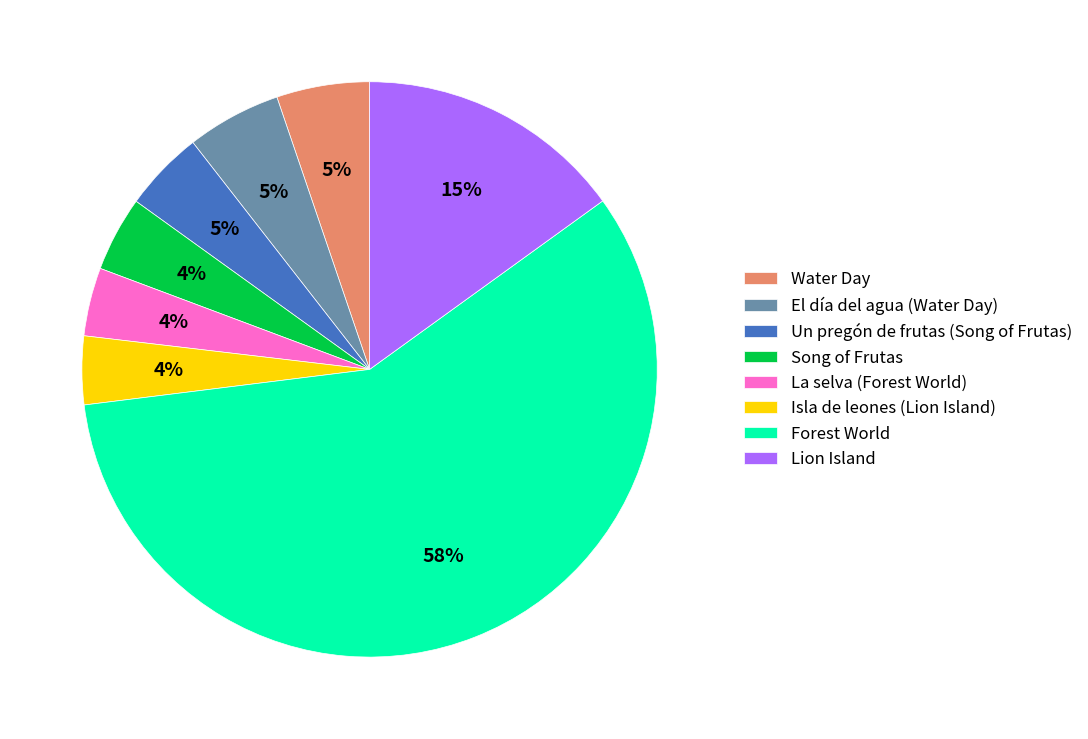

To the nearest percent, what is the combined percentage of Song of Frutas and La selva (Forest World)?

8%